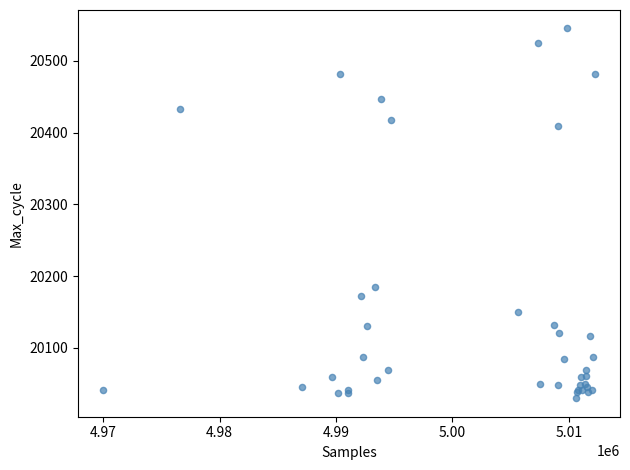

What Y value in the scatter plot is closest to 20287?

20185